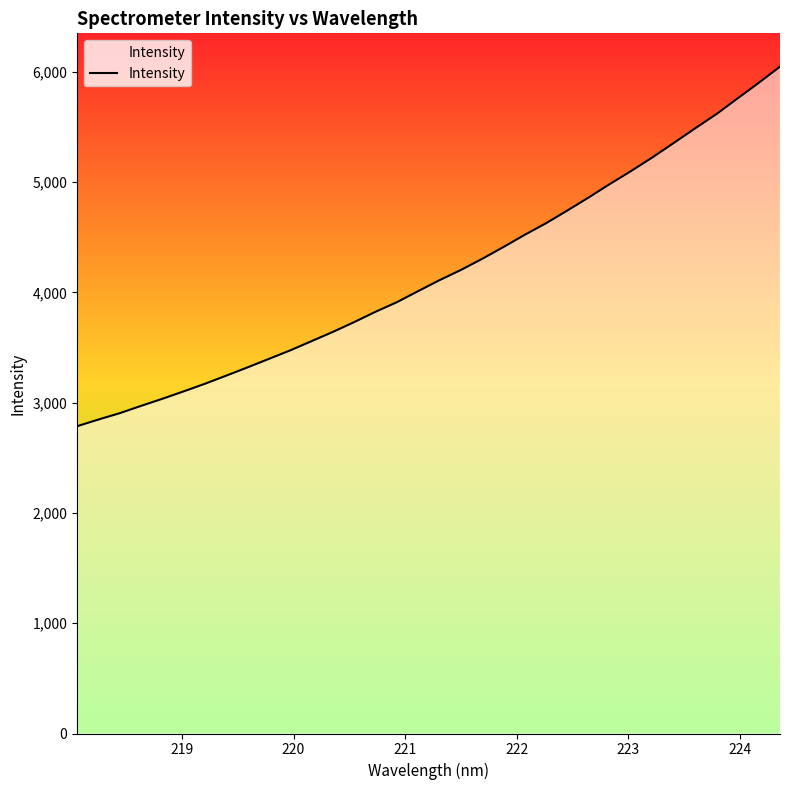

What is the greatest value displayed?

6047.9